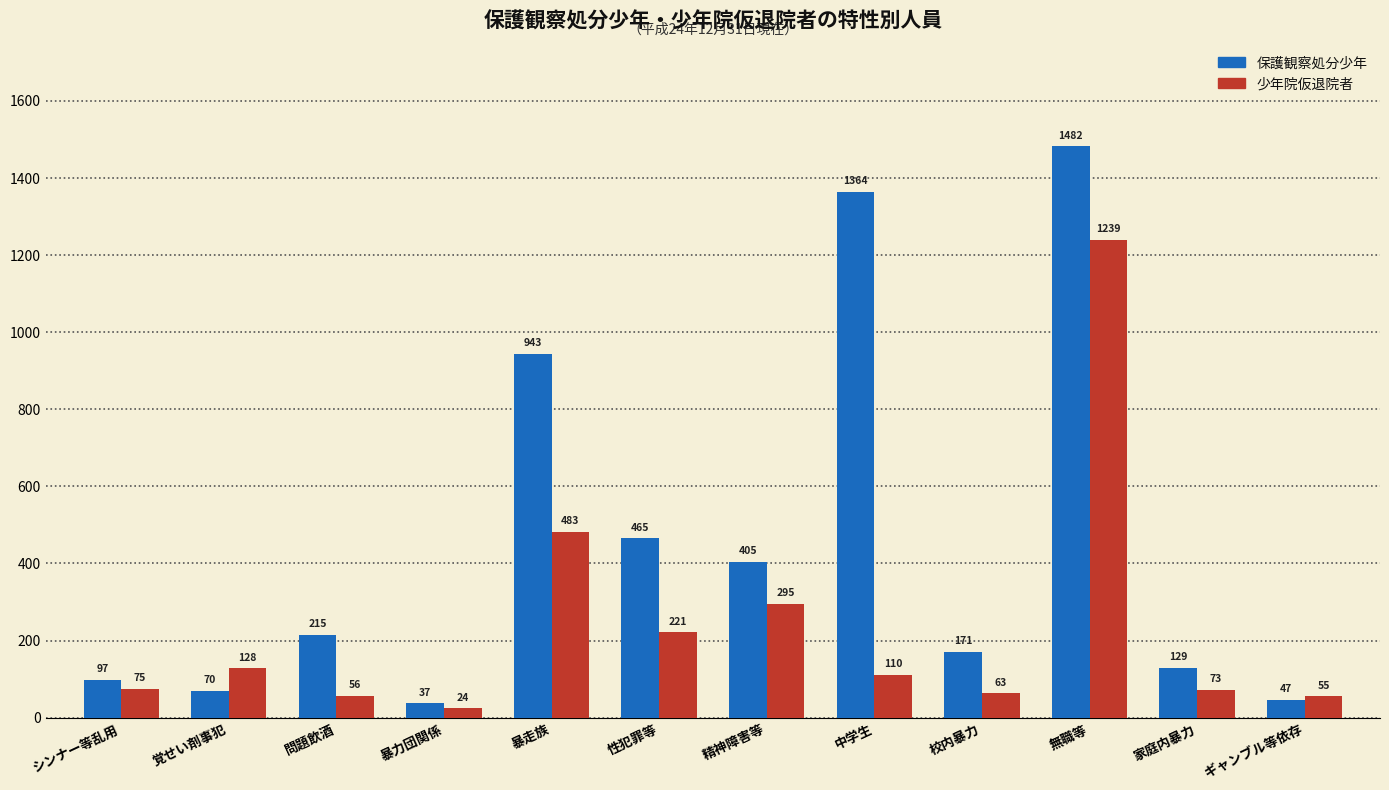

How many groups of bars are there?

12